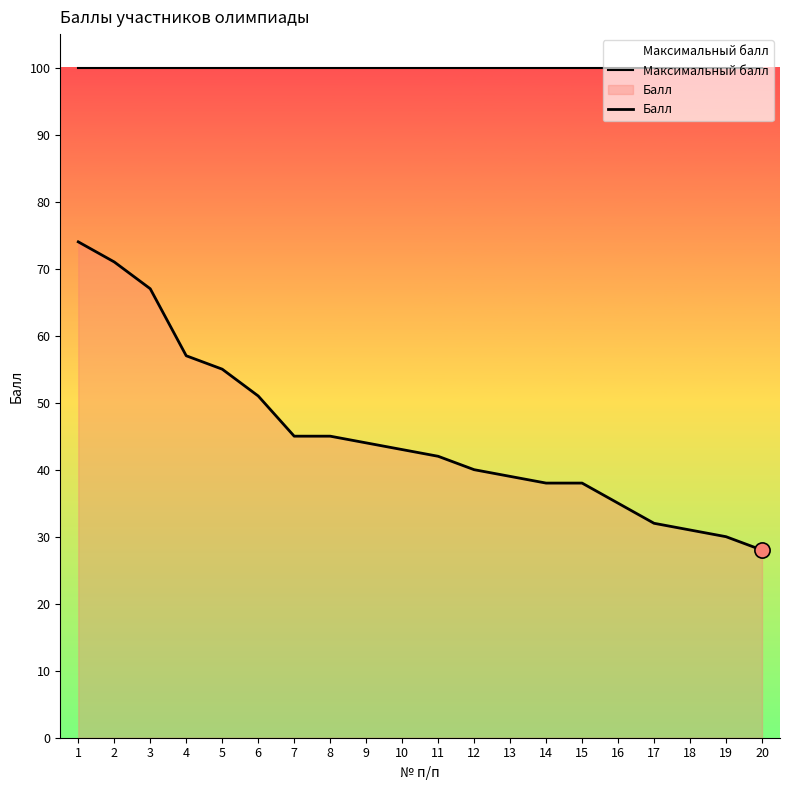

At which category is the sum across all series the highest?

1